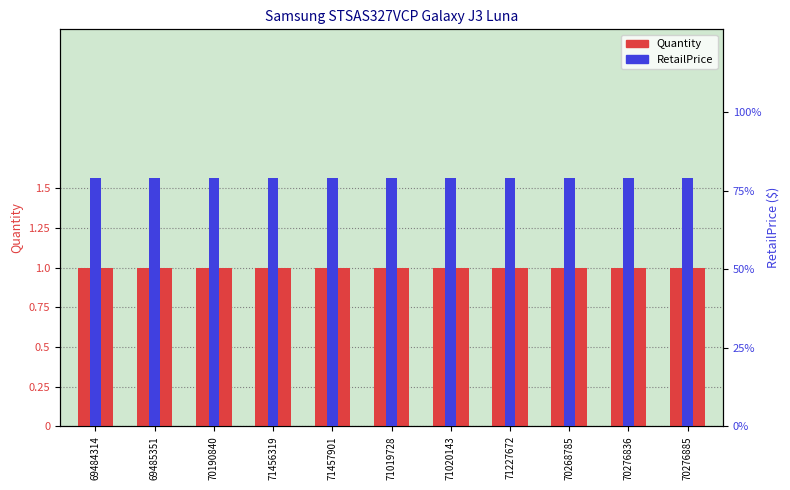

How many bars are there in each group?

2